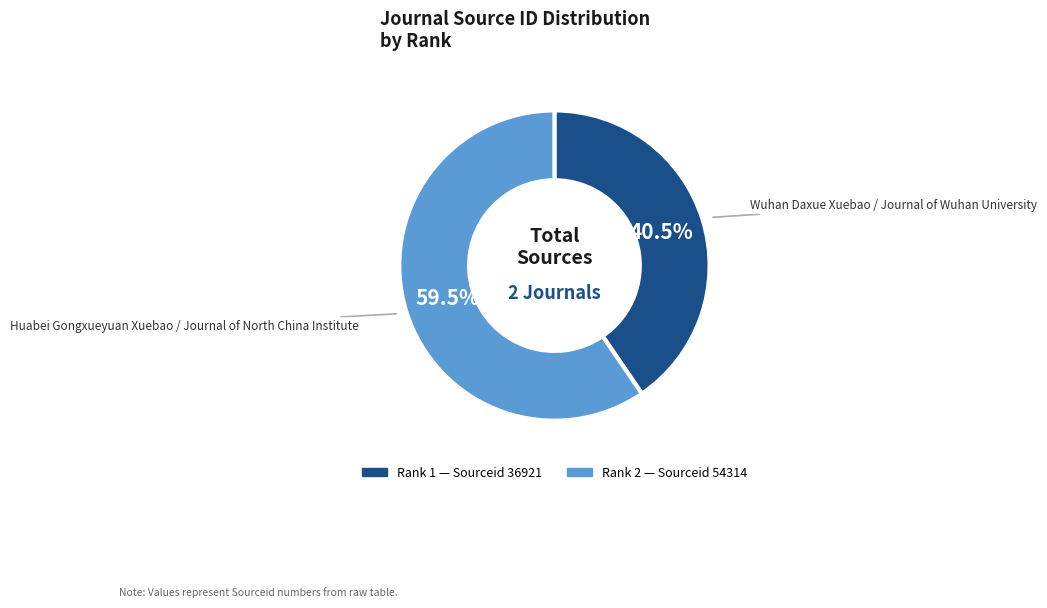

Is there any slice that represents more than half of the pie?

Yes